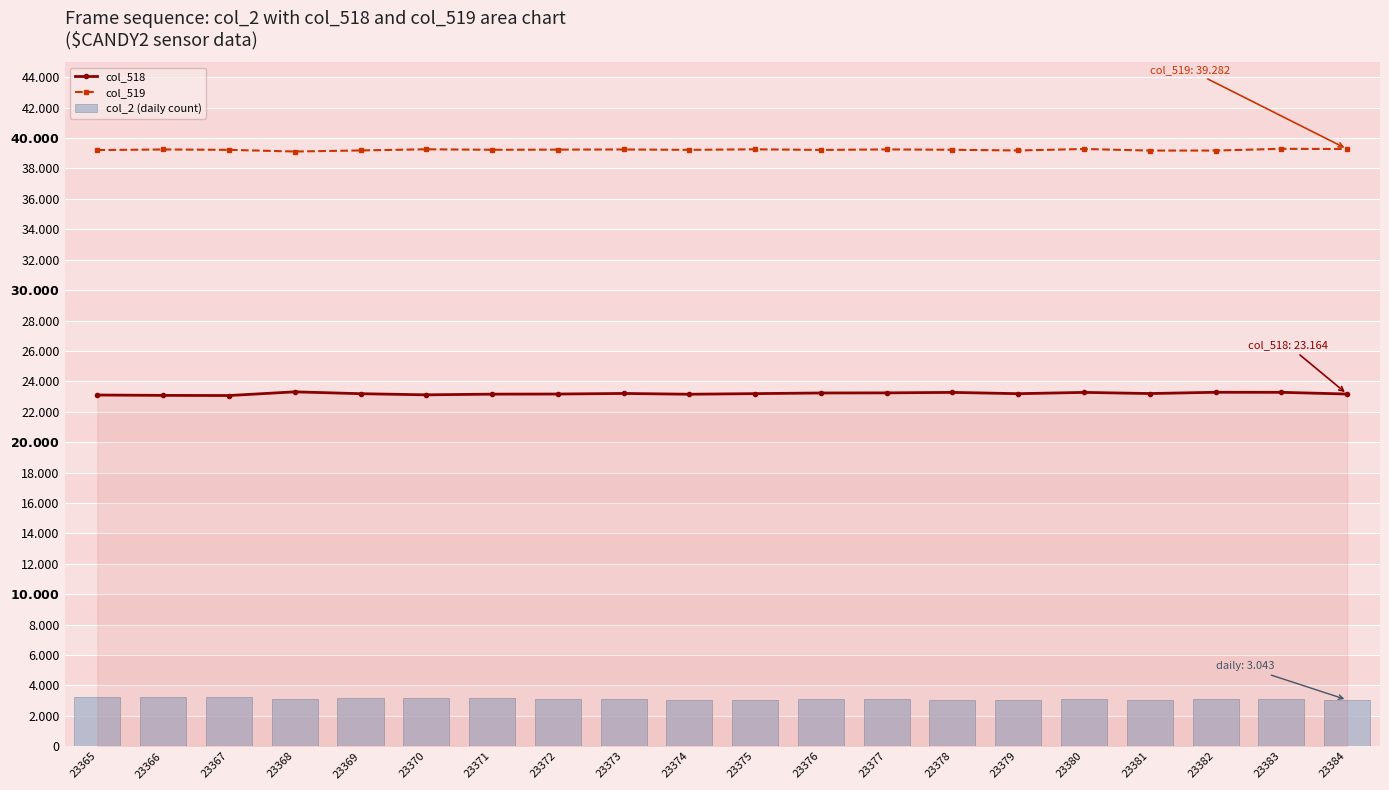

At which label does col_518 first exceed 23190?

23368